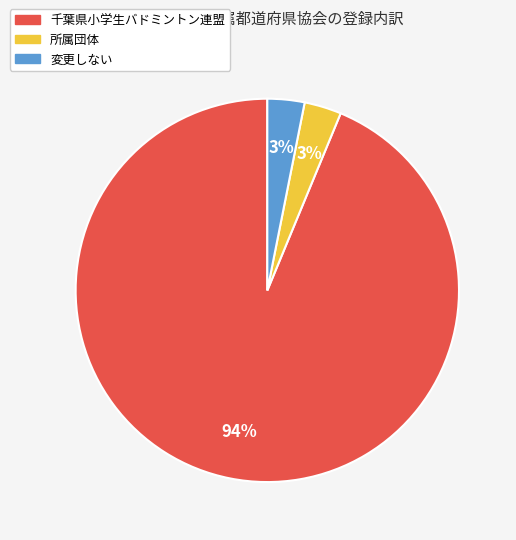

What is the largest slice in the pie chart?

千葉県小学生バドミントン連盟